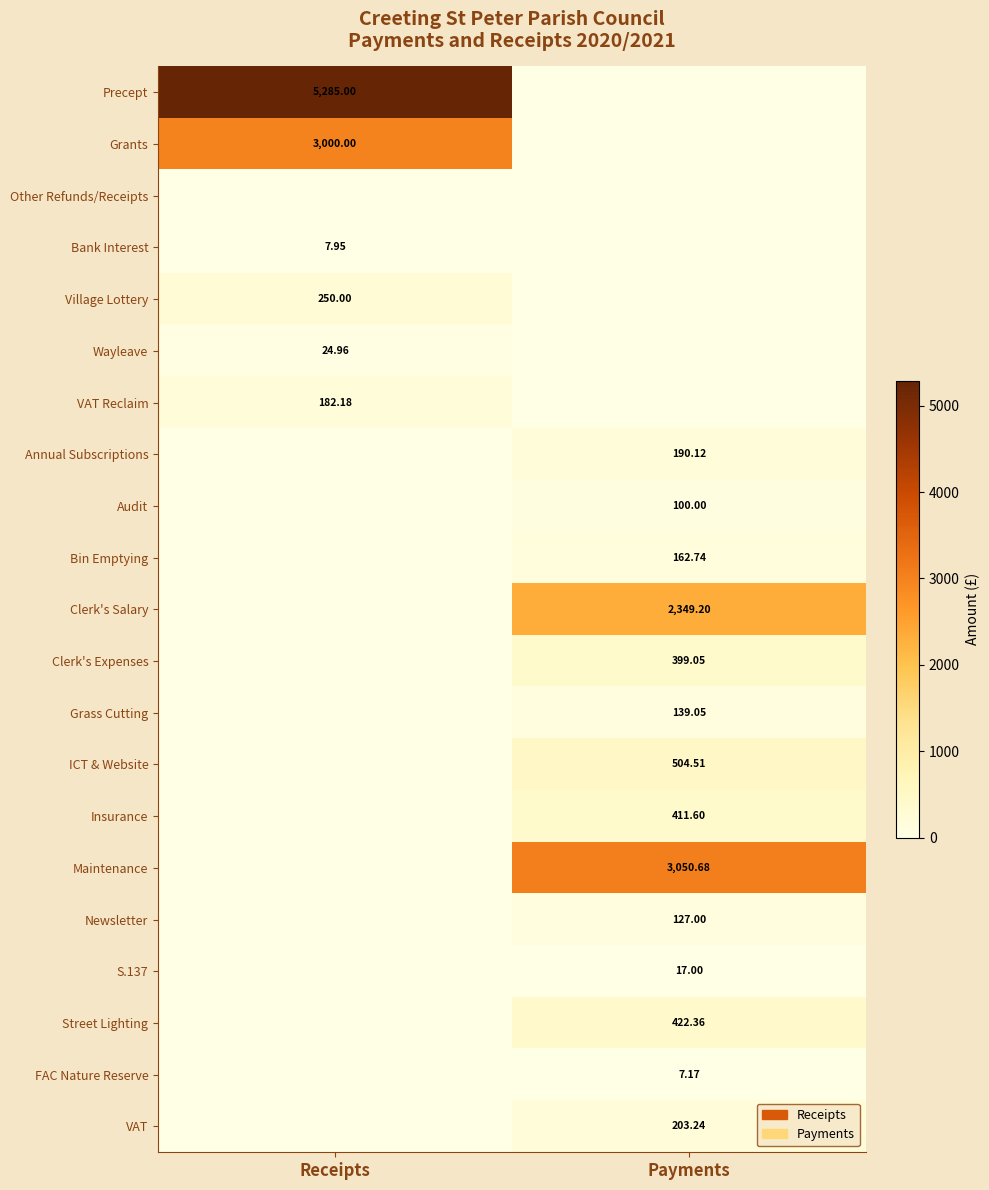

Is the value of Precept at Payments greater than the value of Bank Interest at Payments?

No